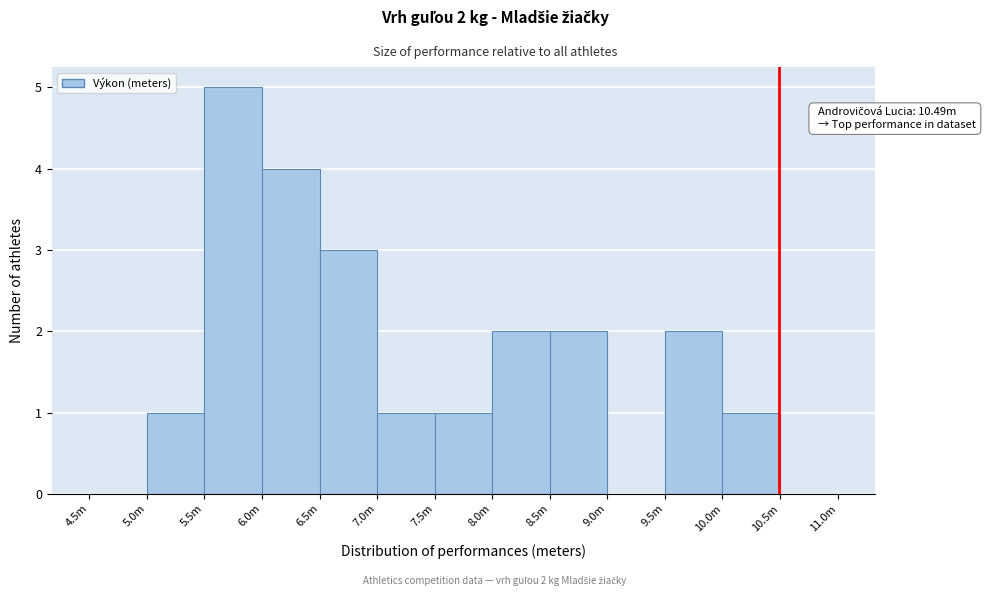

Reading left to right, list all the values displayed in this chart.

4.5m=0	5.0m=1	5.5m=5	6.0m=4	6.5m=3	7.0m=1	7.5m=1	8.0m=2	8.5m=2	9.0m=0	9.5m=2	10.0m=1	10.5m=0